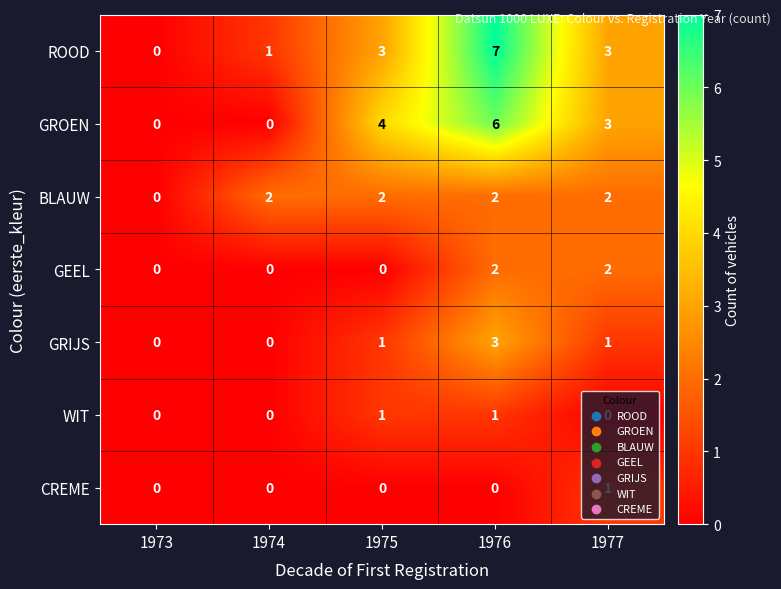

At which category is the sum across all series the highest?

1976